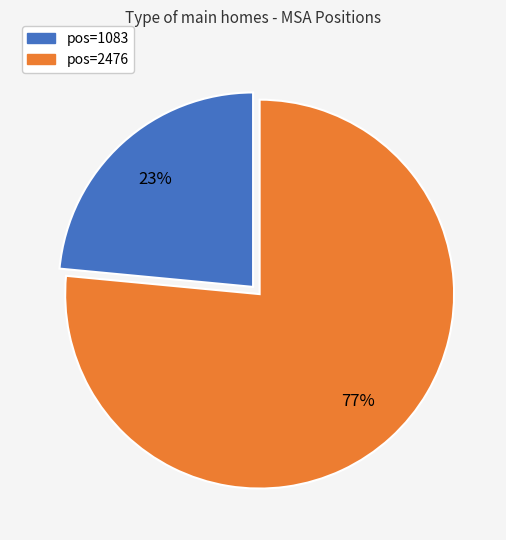

To the nearest percent, what is the combined percentage of pos=2476 and pos=1083?

100%